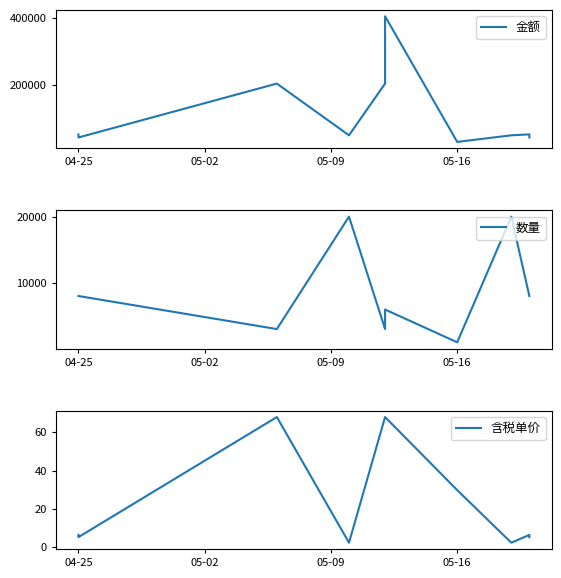

How many values in the 数量 series exceed 8000?

2